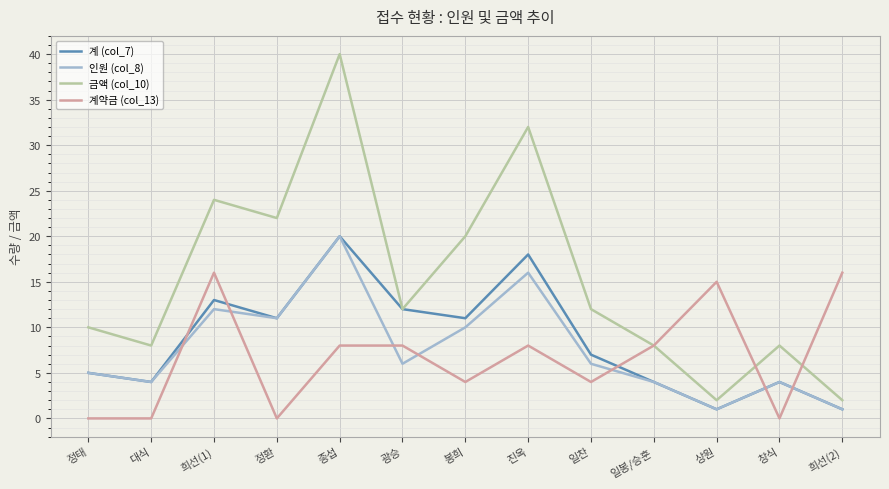

Reading left to right, what are all the values shown in this chart?

계 (col_7): 5	4	13	11	20	12	11	18	7	4	1	4	1
인원 (col_8): 5	4	12	11	20	6	10	16	6	4	1	4	1
금액 (col_10): 10	8	24	22	40	12	20	32	12	8	2	8	2
계약금 (col_13): 0	0	16	0	8	8	4	8	4	8	15	0	16